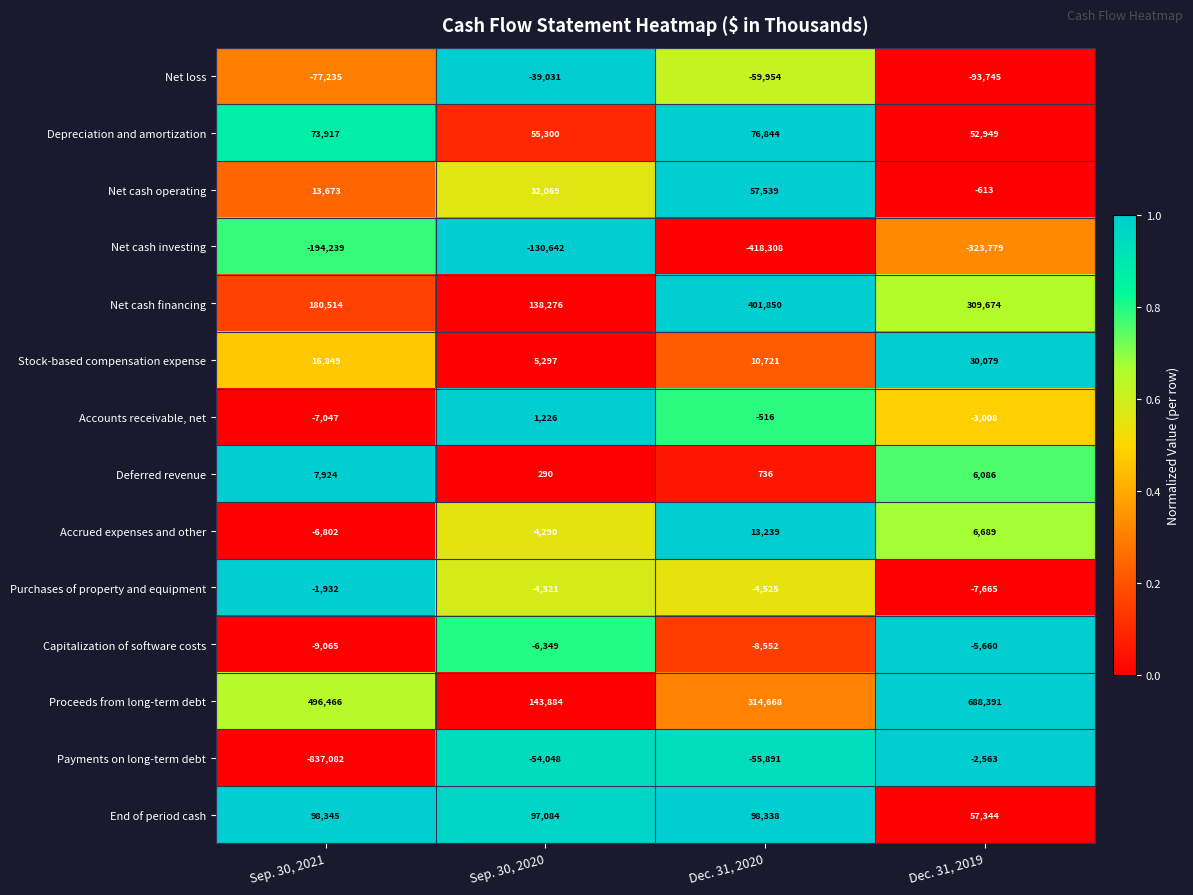

Which series has the widest spread of values?

Payments on long-term debt